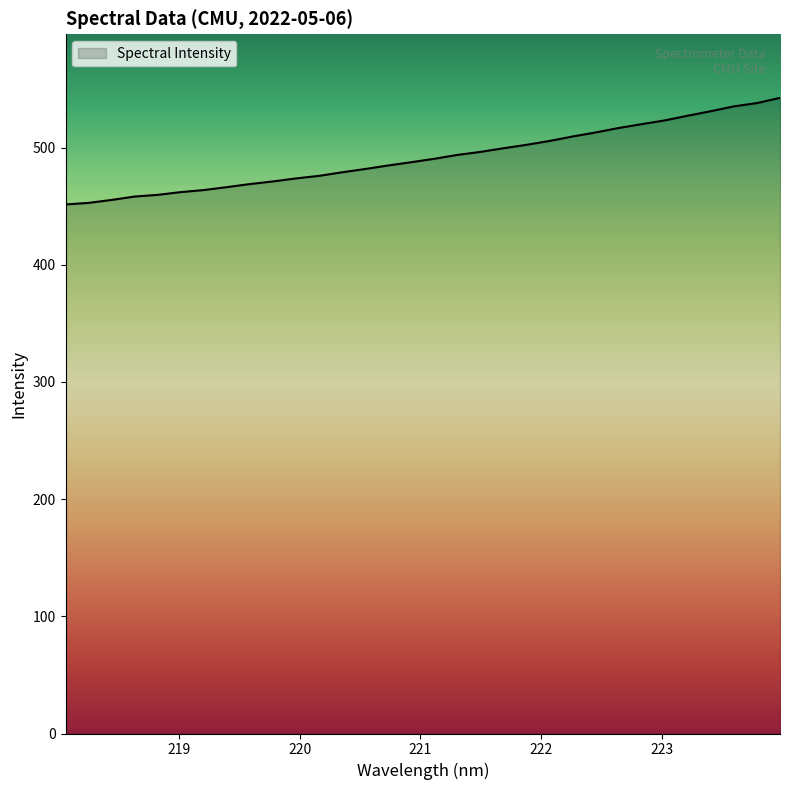

What is the difference between the maximum and minimum values?

91.0